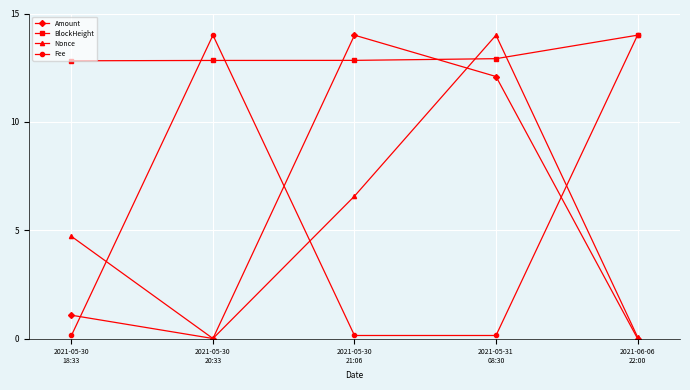

What is the difference between the highest and lowest values at 2021-06-06
22:00?

14.0